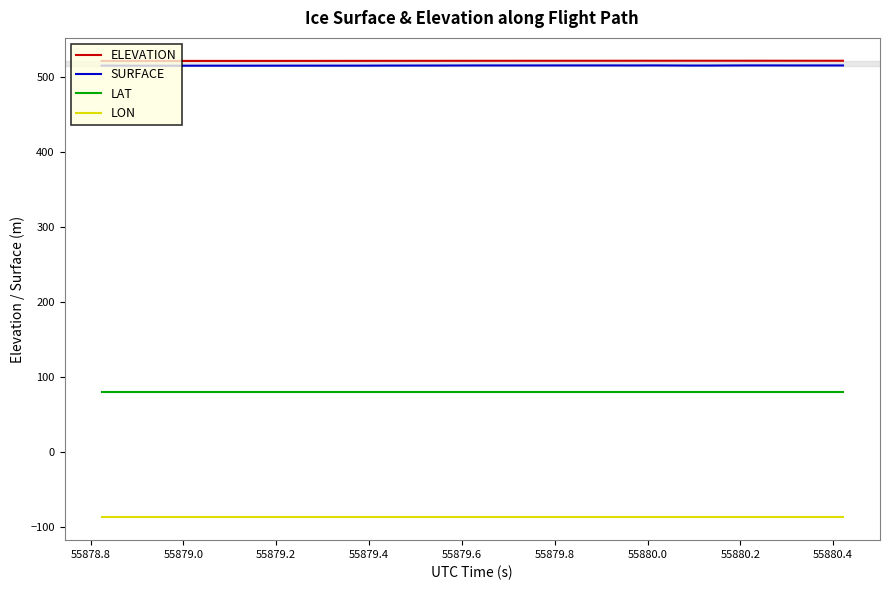

What is the minimum value shown in the chart?

-86.8